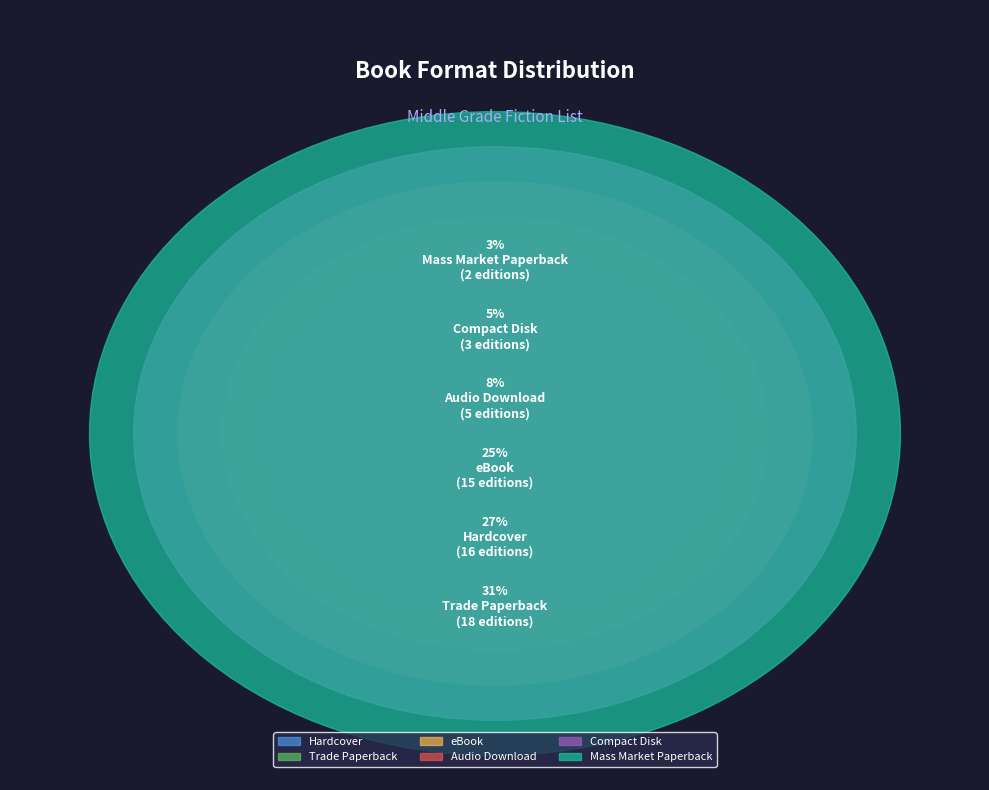

Is there any slice that represents more than half of the pie?

No